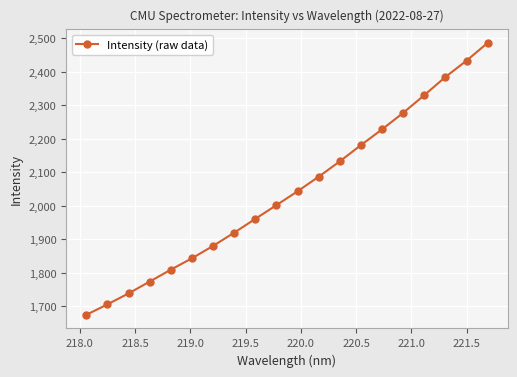

What is the value of the 3rd point from the left?

1738.6